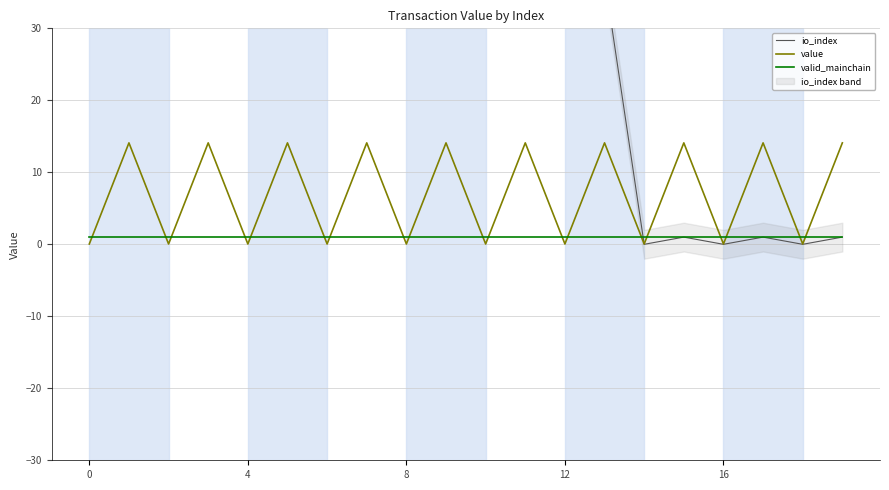

What are all the series names shown in the legend?

io_index, value, valid_mainchain